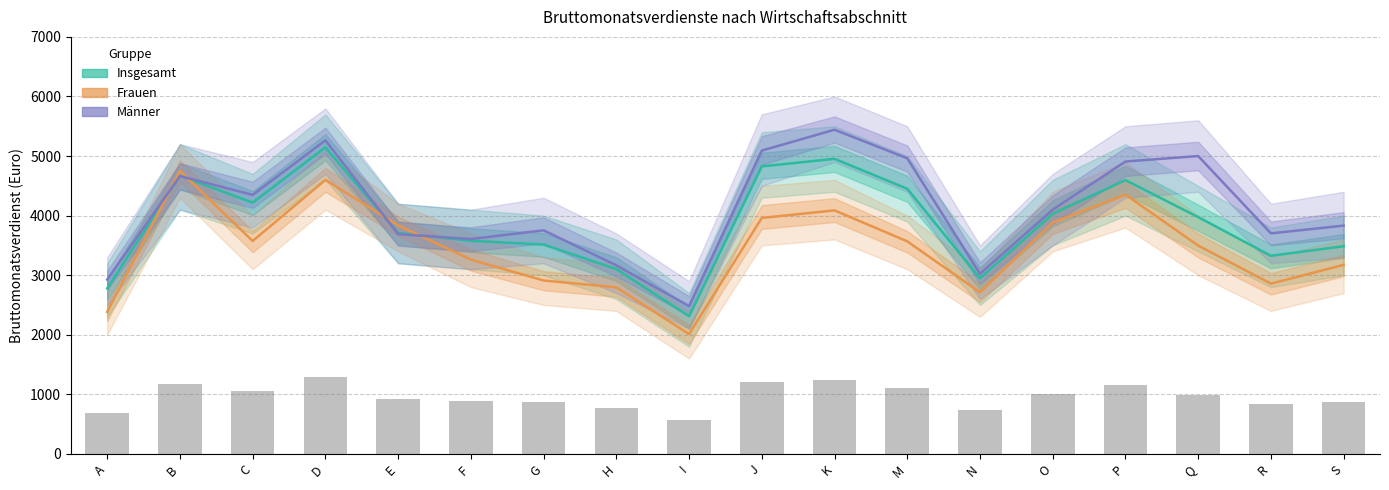

At how many categories does at least one series exceed 3066?

15